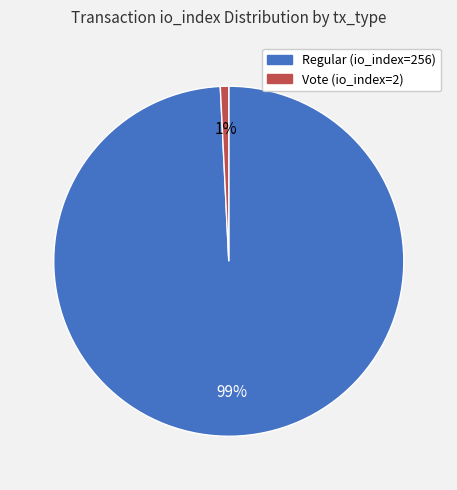

Is the sum of Regular (io_index=256) and Vote (io_index=2) greater than half?

Yes